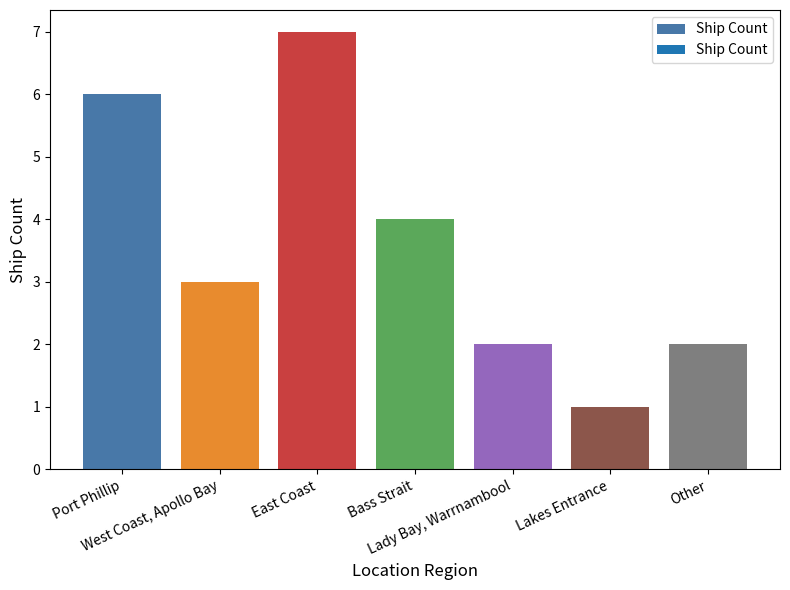

What is the sum of the values at Bass Strait and Port Phillip?

10